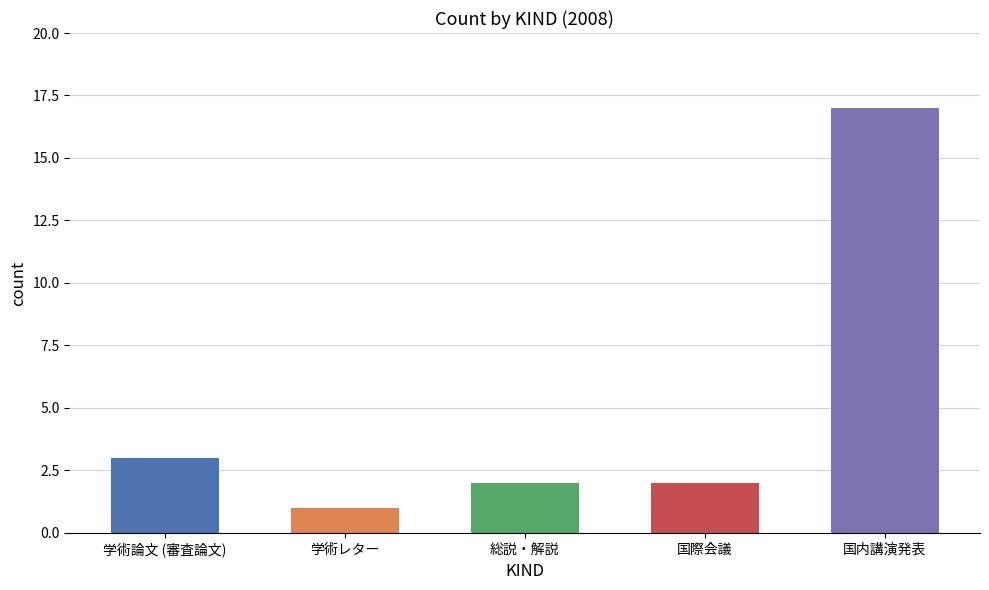

What is the approximate value at 国際会議?

2